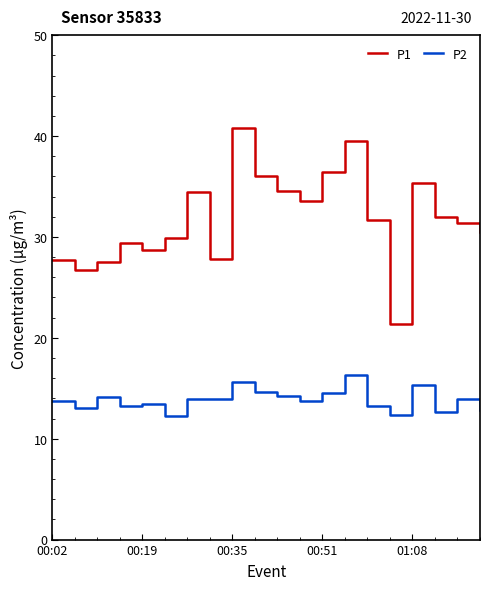

What is the sum of all P2 values?

277.3